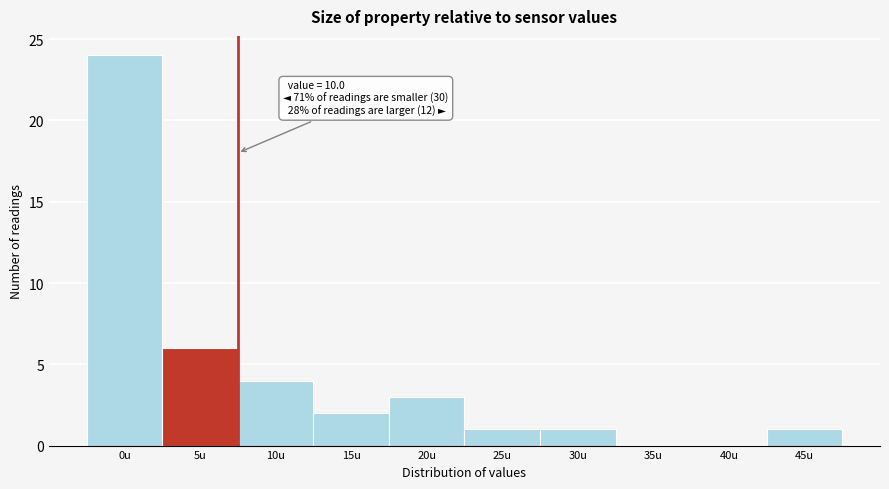

Reading left to right, list all the values displayed in this chart.

0u=24	5u=6	10u=4	15u=2	20u=3	25u=1	30u=1	35u=0	40u=0	45u=1